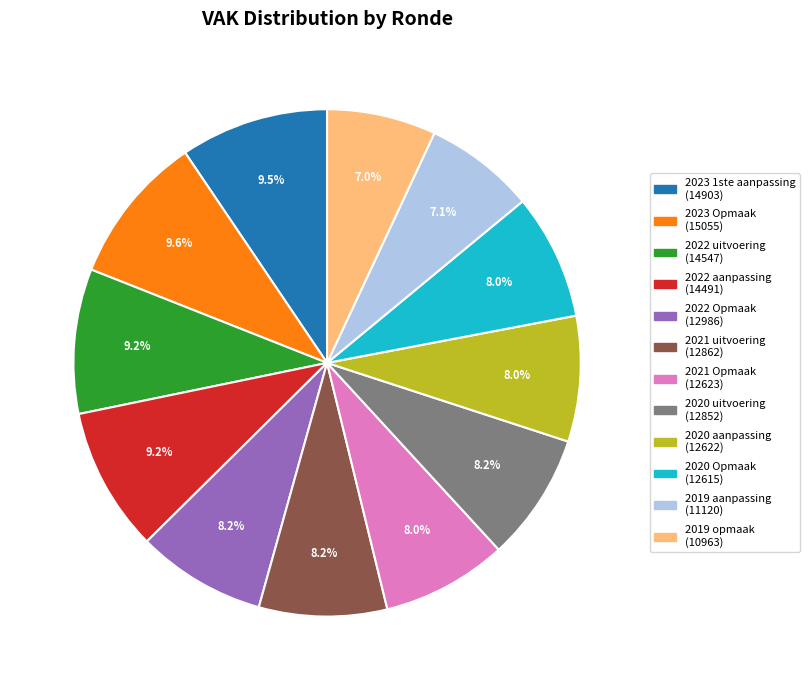

To the nearest percent, what portion does 2020 uitvoering represent?

8%